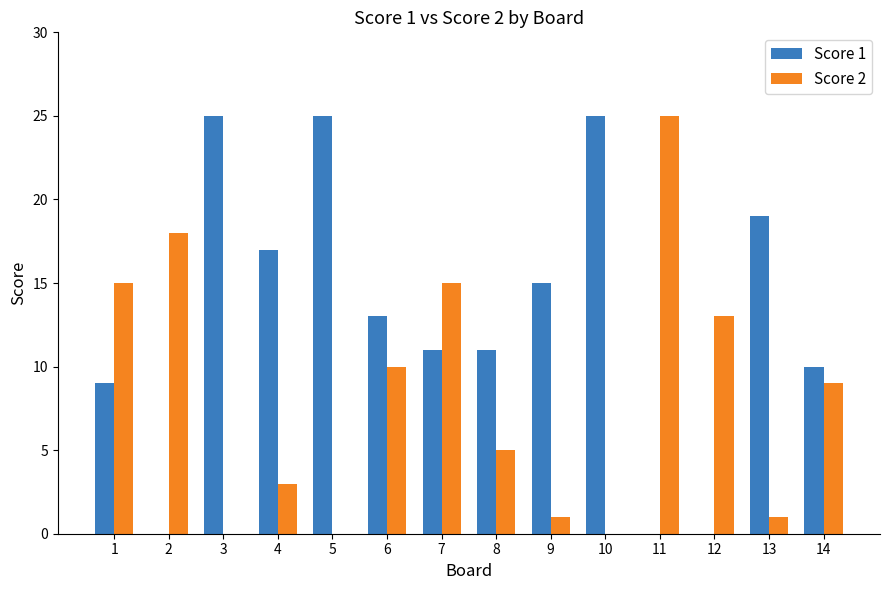

Where is Score 2 nearest to the value 12?

12